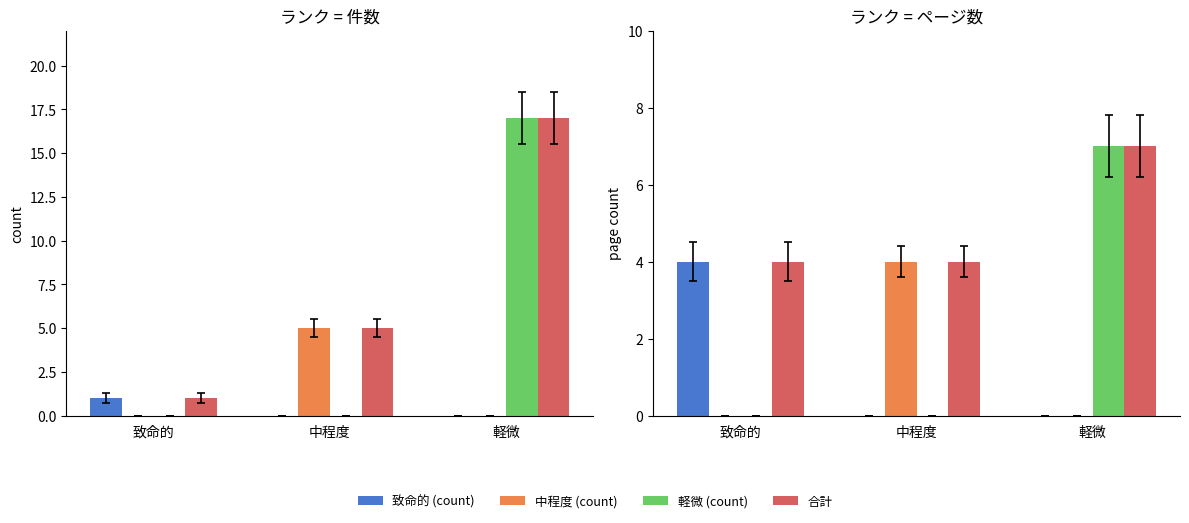

At how many categories does at least one series exceed 7?

1